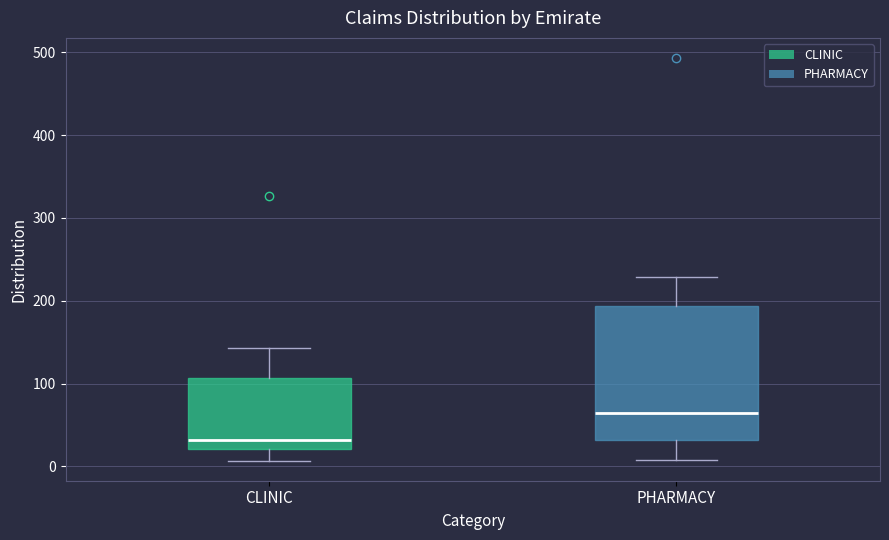

Where is the lower edge of the box for PHARMACY on the y-axis? The values are not printed on the chart, so give them approximately, as read against the axis.

30